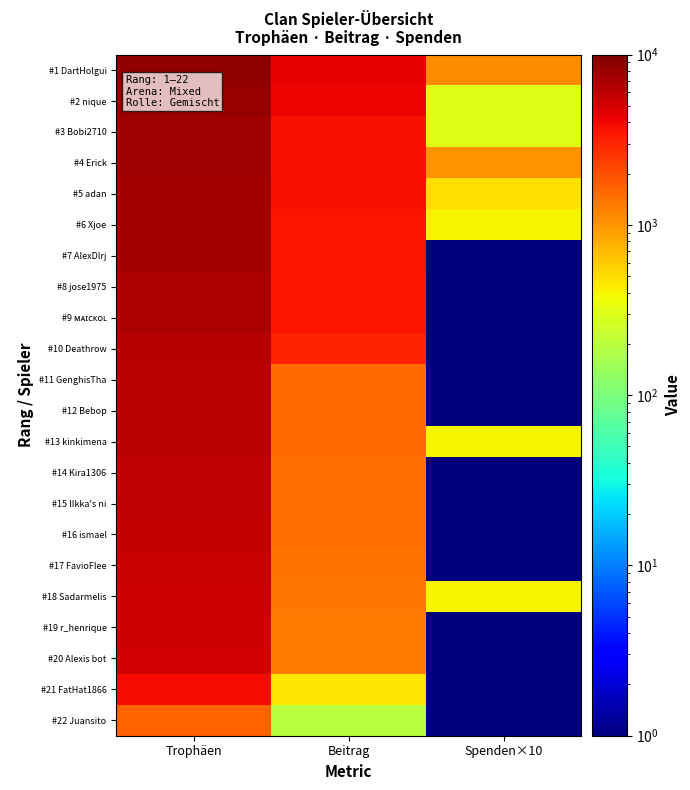

Which category has the highest value across all series?

Trophäen